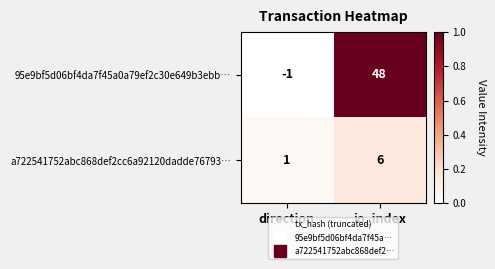

Is it true that a722541752abc868def2cc6a92120dadde76793… equals 6 at io_index?

True